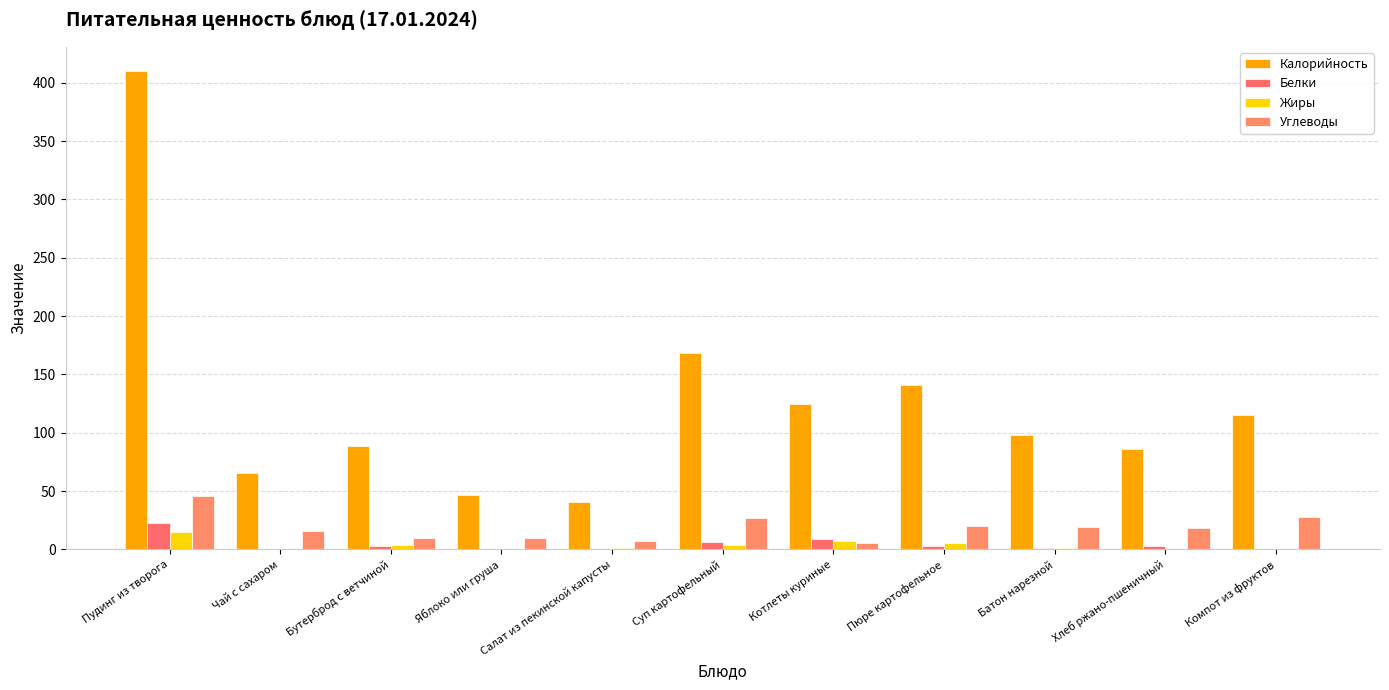

What is the sum of the Углеводы values at Бутерброд с ветчиной and Суп картофельный?

36.6